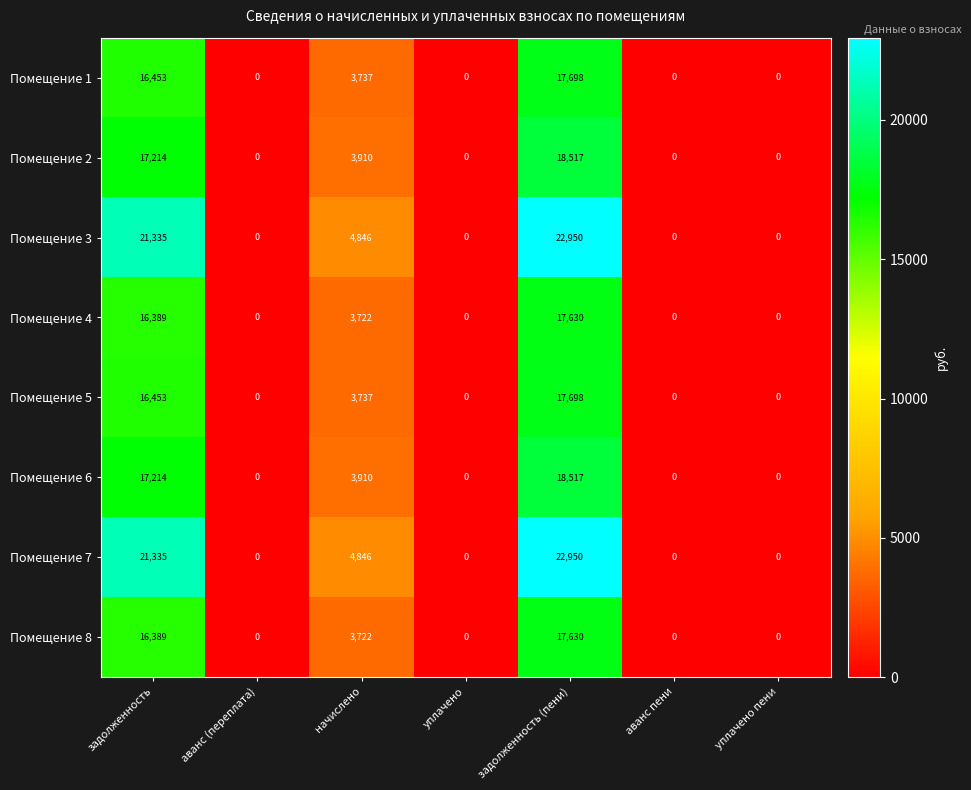

Which category has the highest value across all series?

задолженность (пени)